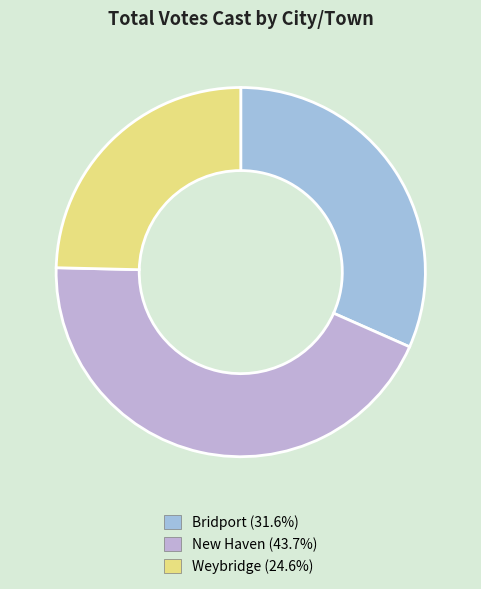

Approximately how many times larger is the value at Bridport compared to Weybridge?

1.3